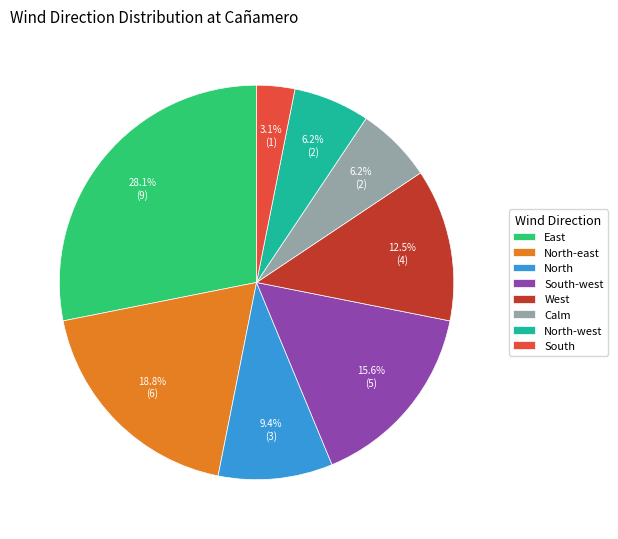

To the nearest percent, what portion does Calm represent?

6%